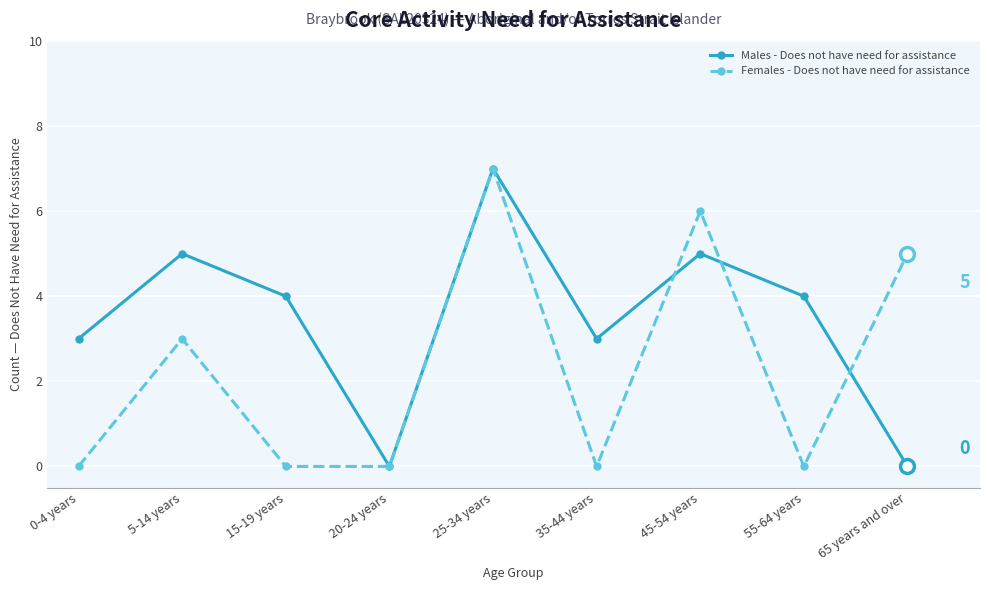

How many lines are shown in the chart?

2